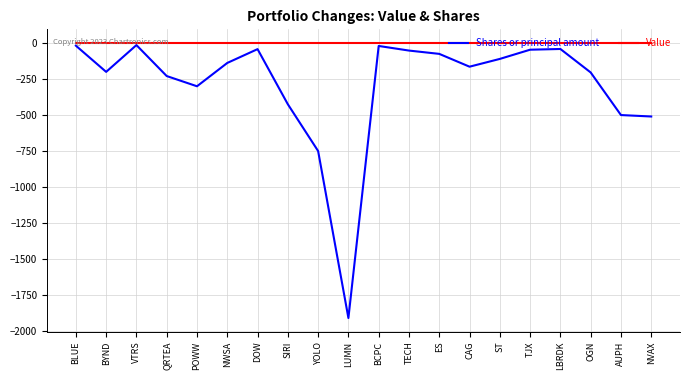

What is the difference between the highest and lowest values at TJX?

46